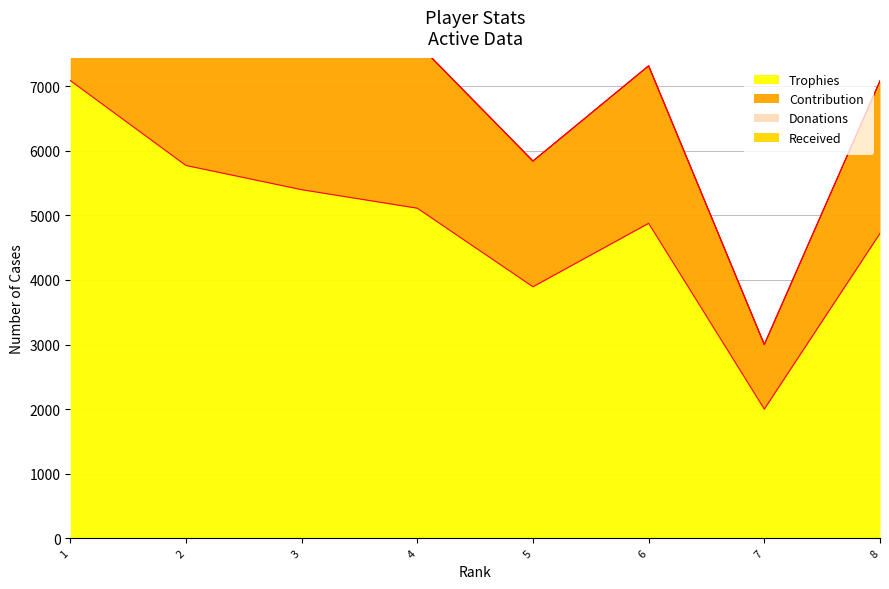

What is the total value across all series at 2?

14435